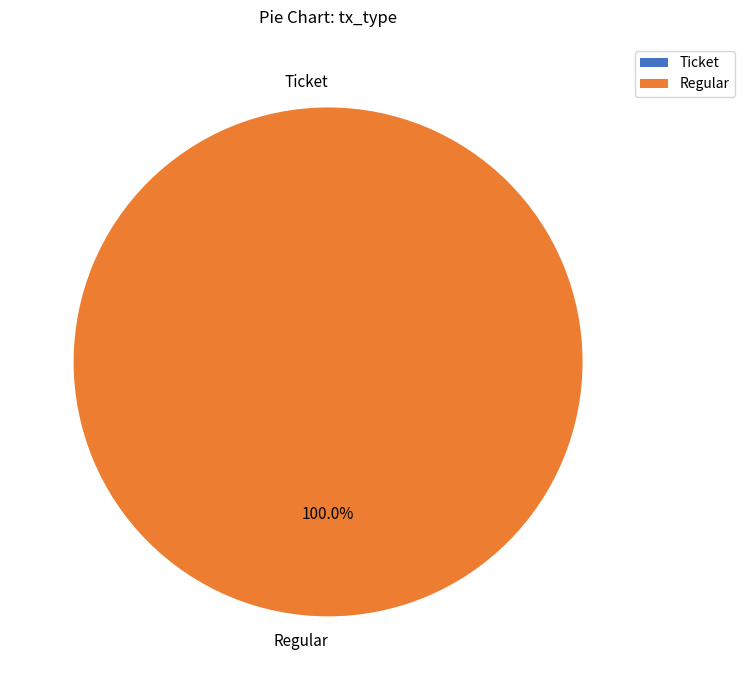

Is there a majority slice in this chart?

Yes